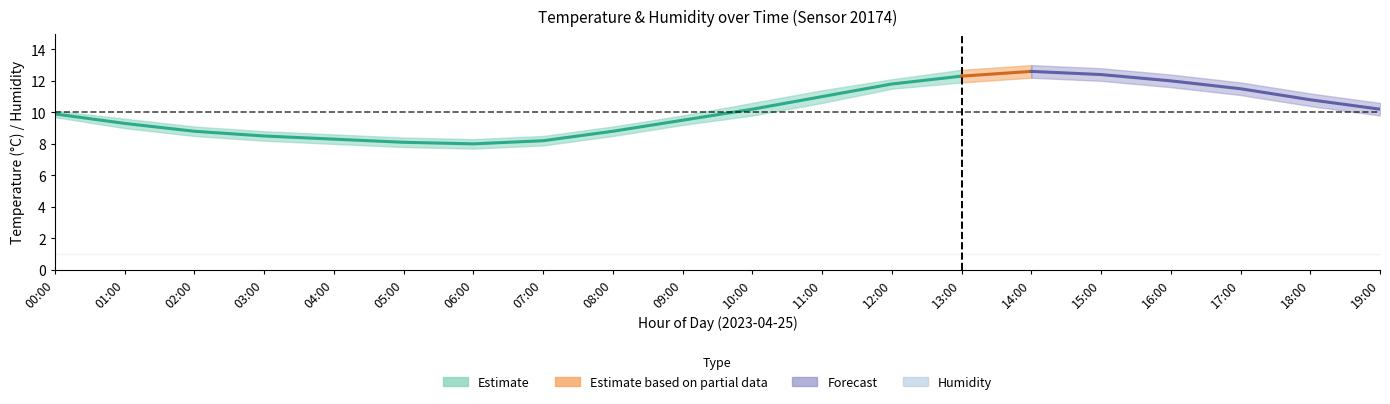

How many lines are shown in the chart?

6